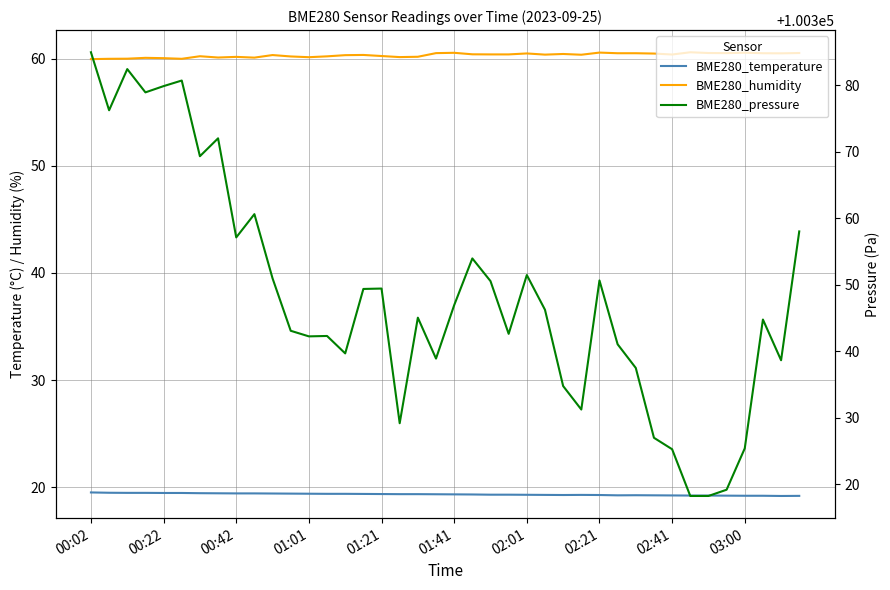

How many interior local peaks does the BME280_temperature series have?

2